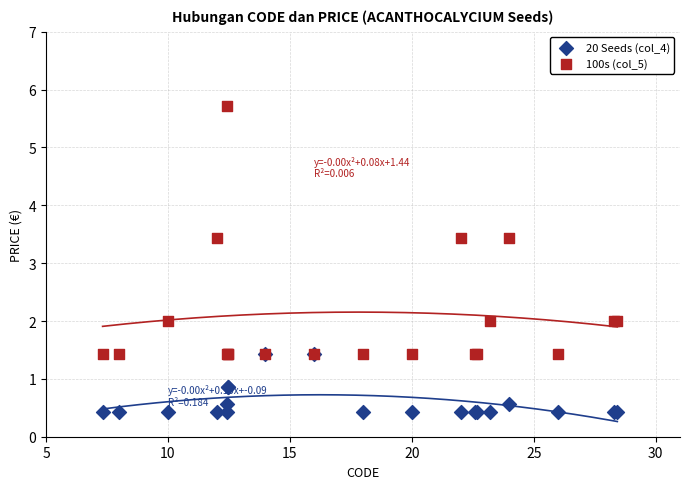

Which series has the largest Y range (max minus min)?

100s (col_5)